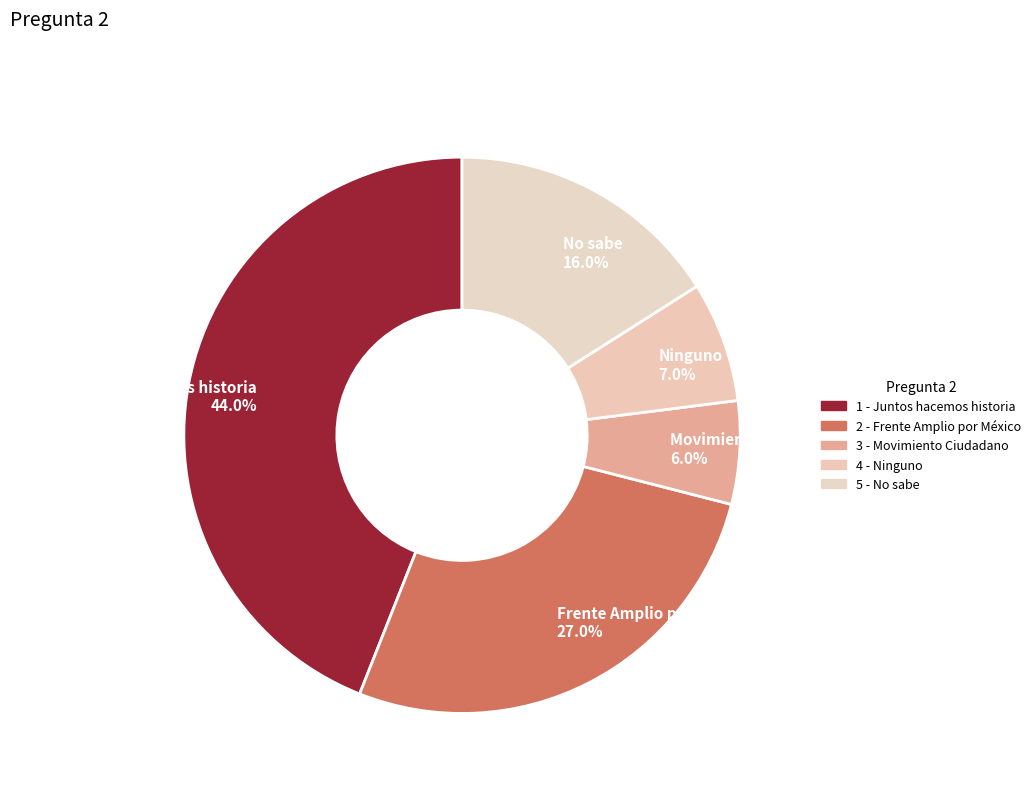

Is it true that Movimiento Ciudadano is 6% of the pie?

True